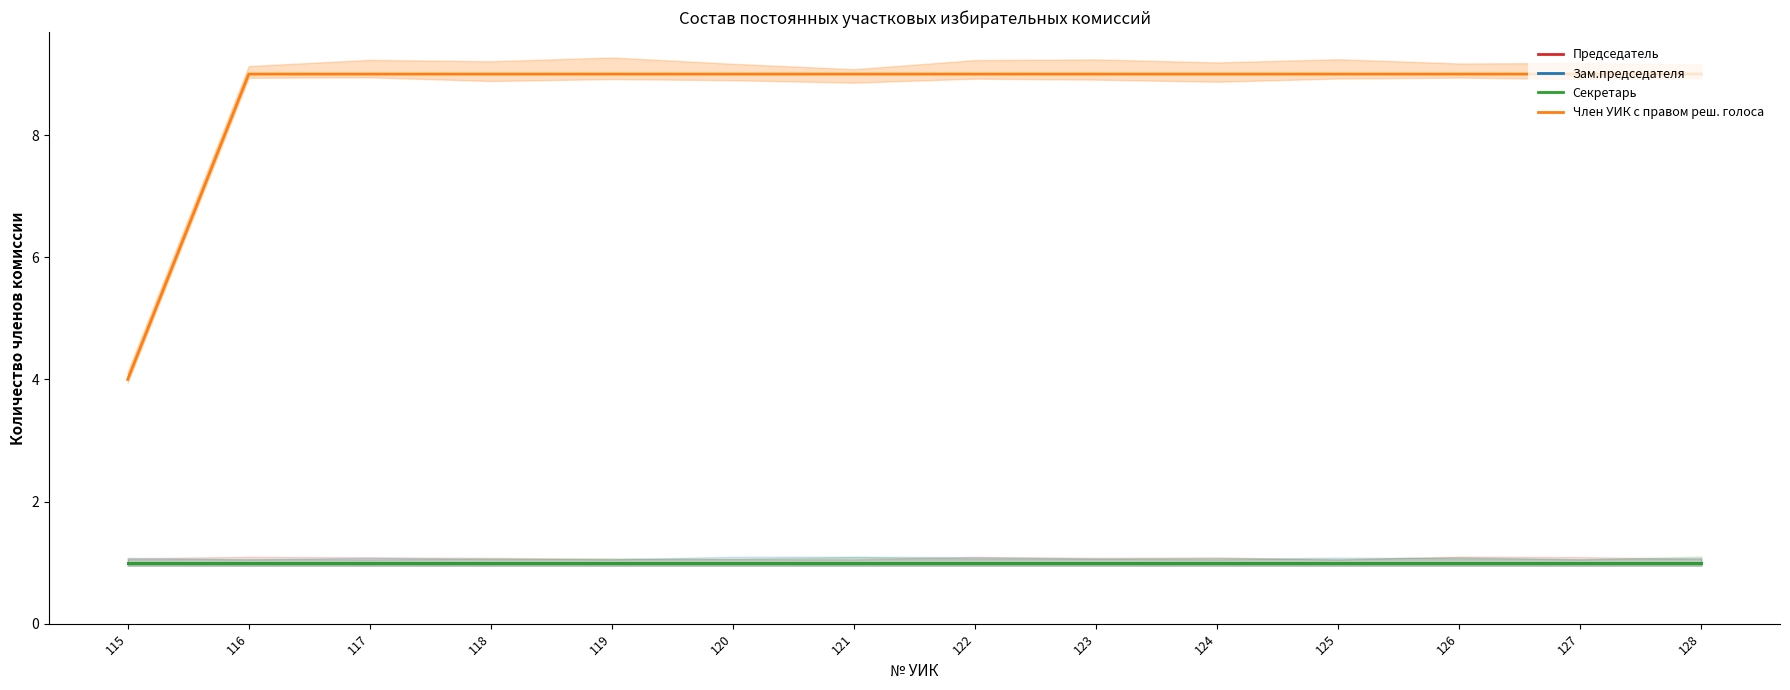

At how many categories does at least one series exceed 3?

14